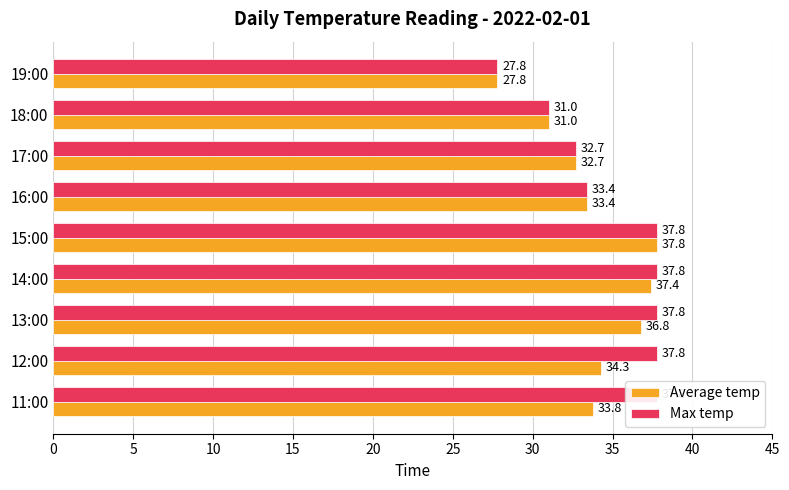

Is it true that Average temp equals 10.5 at 11:00?

False